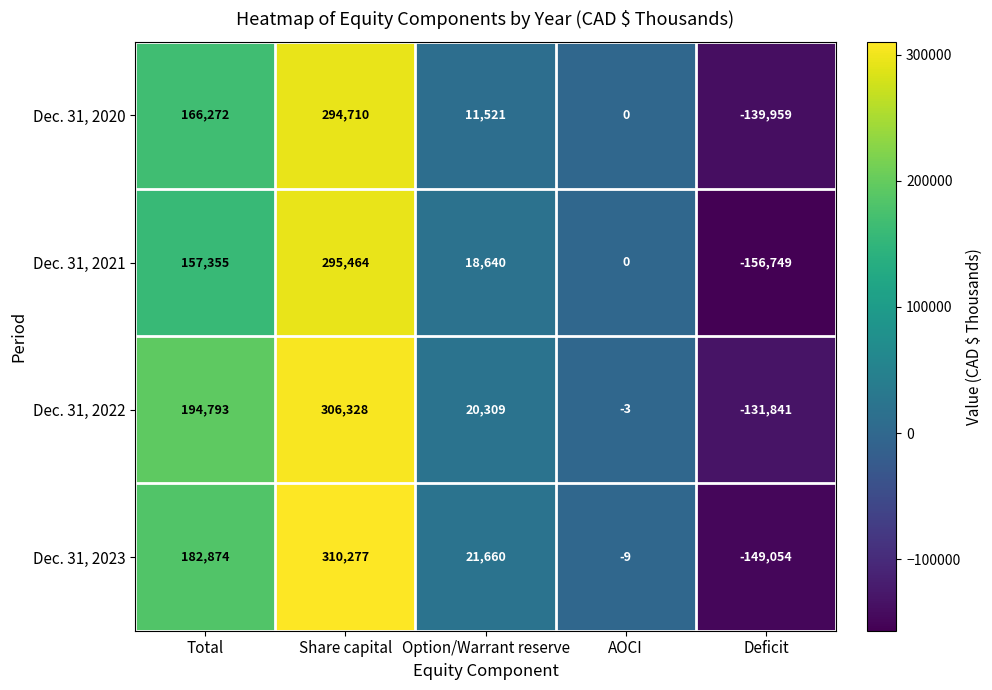

Reading right to left, extract all data points from this chart.

Dec. 31, 2020: -139959	0	11521	294710	166272
Dec. 31, 2021: -156749	0	18640	295464	157355
Dec. 31, 2022: -131841	-3	20309	306328	194793
Dec. 31, 2023: -149054	-9	21660	310277	182874